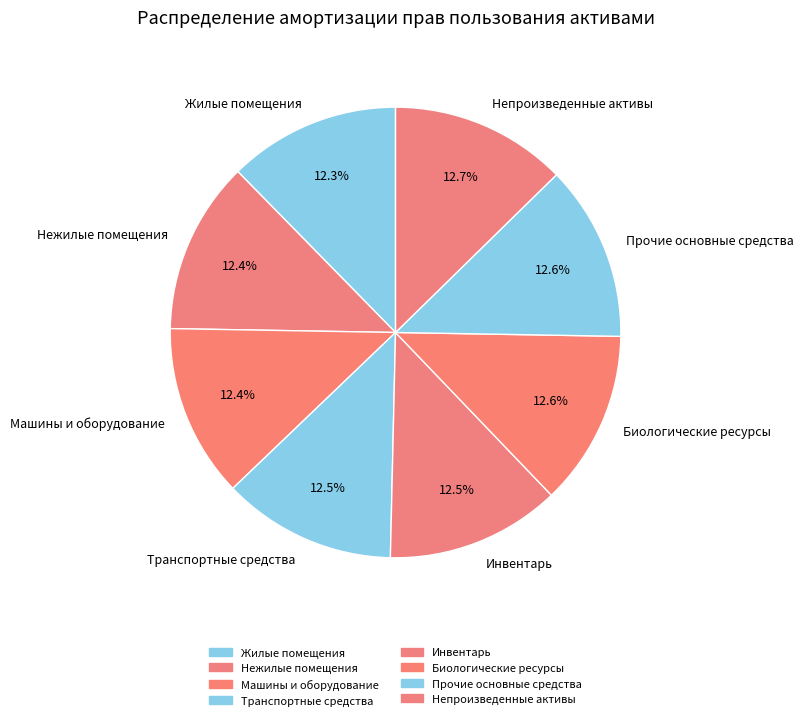

How many segments does this pie chart have?

8